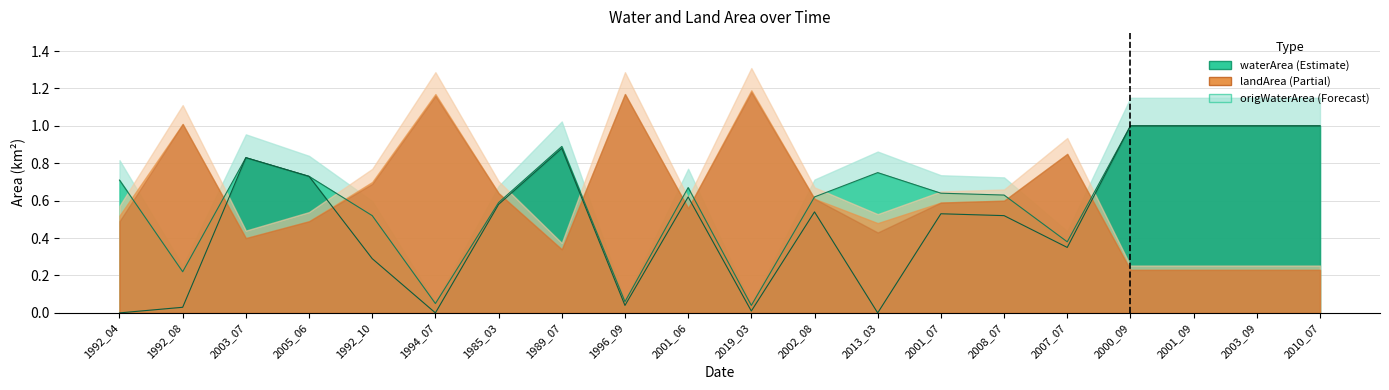

Between 1992_04 and 1985_03, which is larger?

1992_04